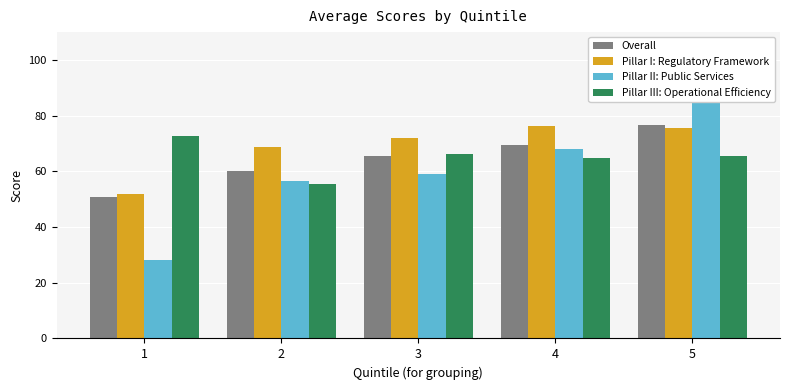

How many bars are there in total?

20